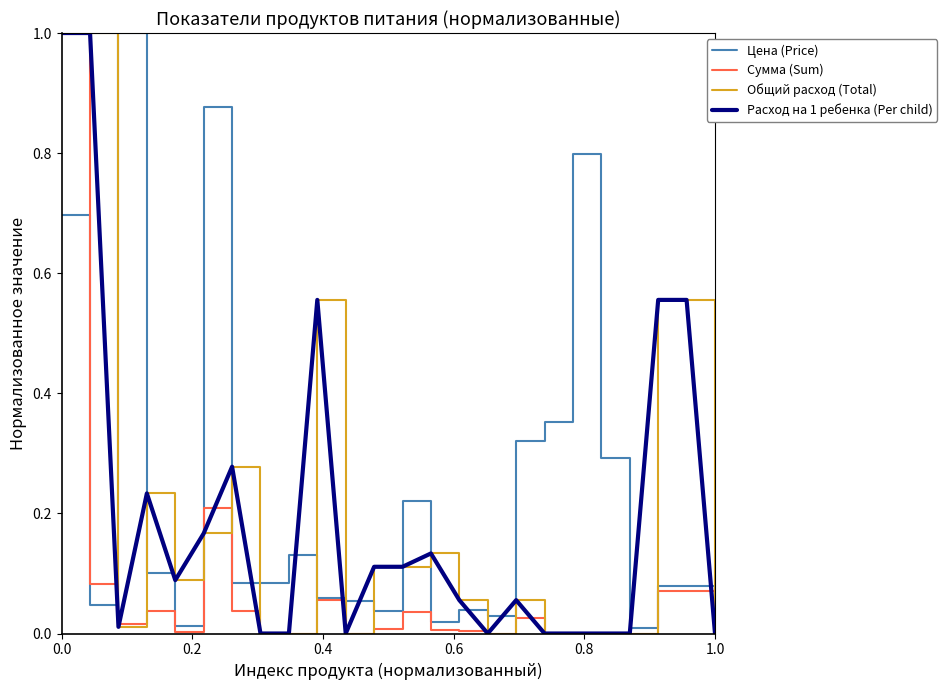

What is the sum of all Сумма (Sum) values?

1.7